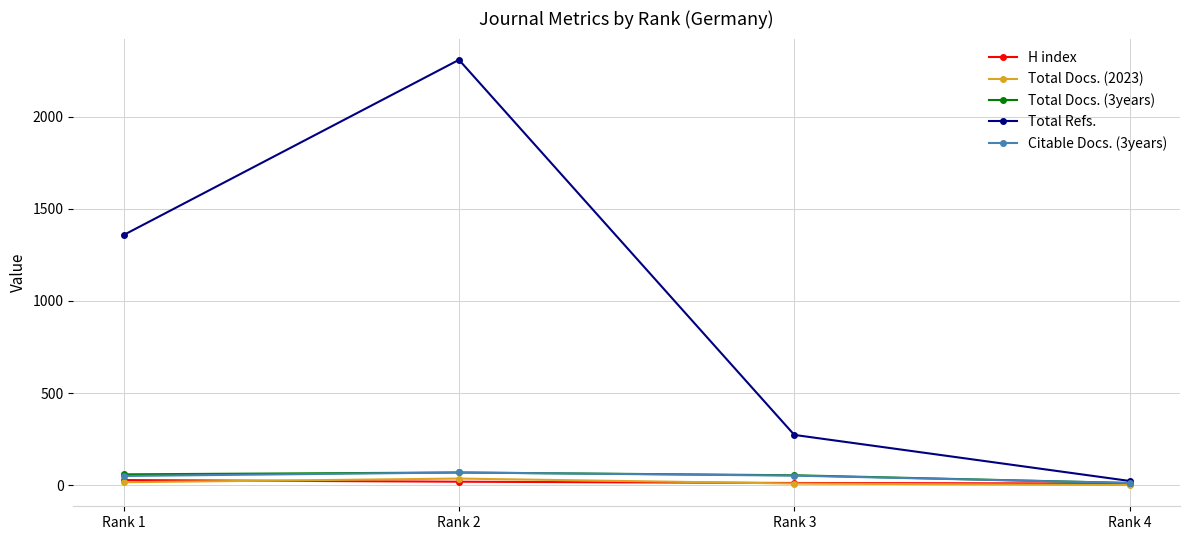

At which label is Total Refs. closest to 1166?

Rank 1